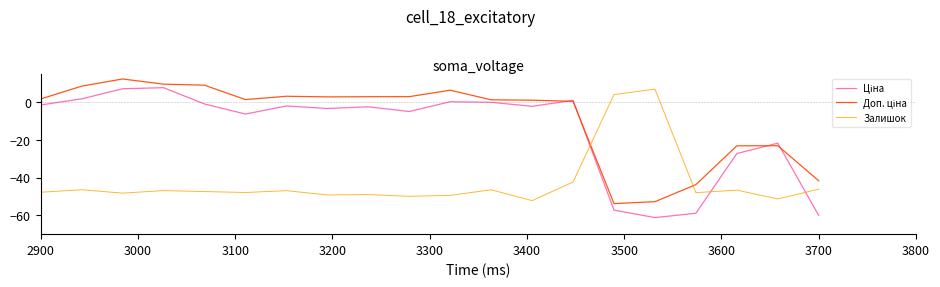

What is the minimum value shown in the chart?

-61.2